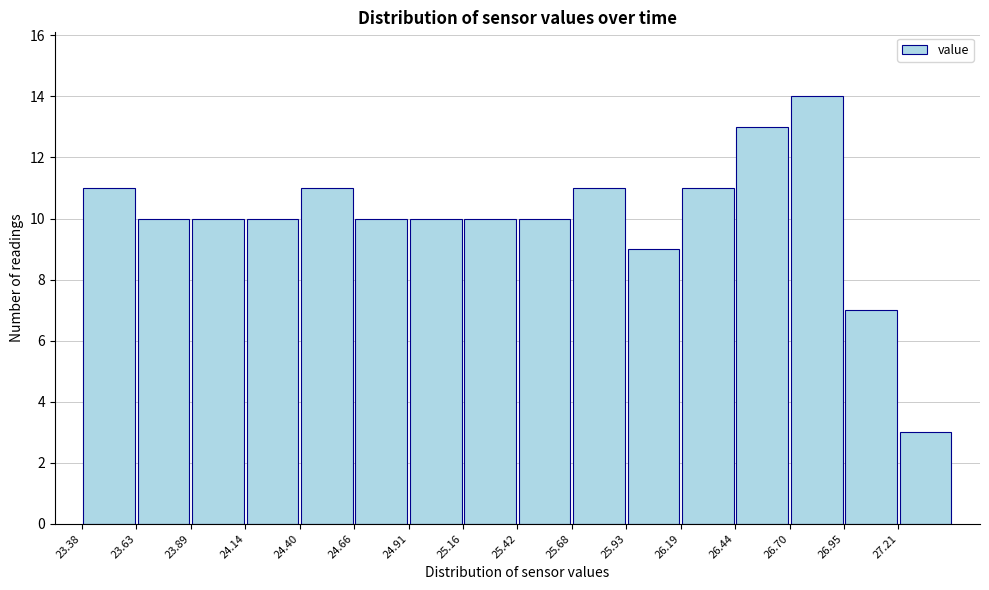

How tall is the bar that spans 27.205 to 27.460 on the x-axis? Neither the bar edges nor the heights are printed on the chart, so give them approximately, as read against the axes.

3